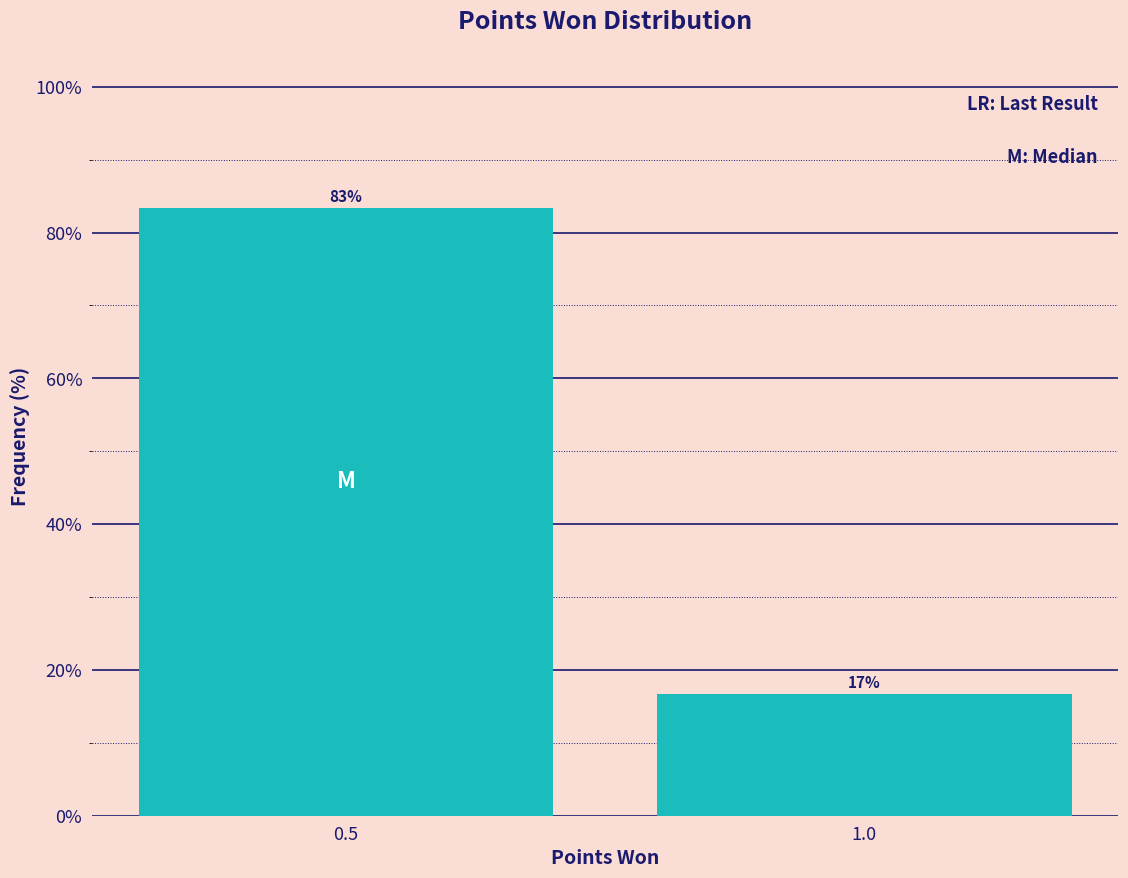

At which label does the data first exceed 83?

0.5